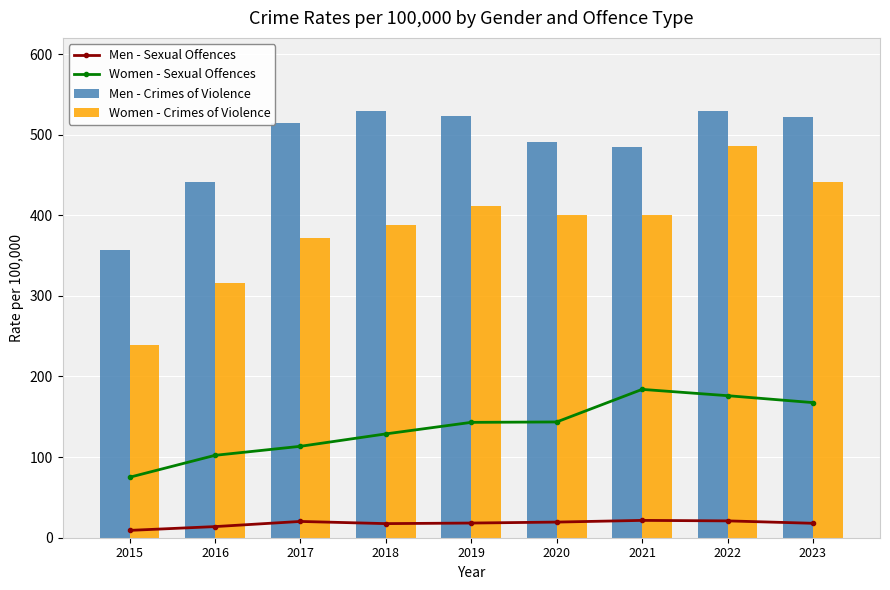

The Men - Sexual Offences series shows 20.2 at 2017. True or false?

True